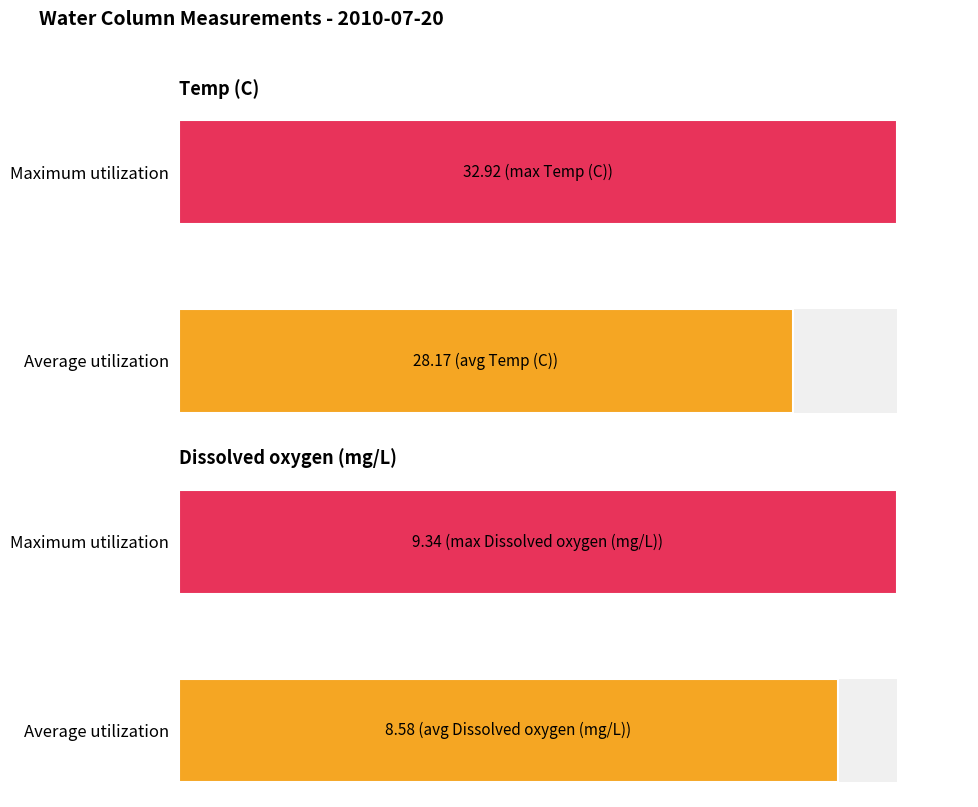

Which series changed the most between Average utilization and Maximum utilization?

Temp (C)